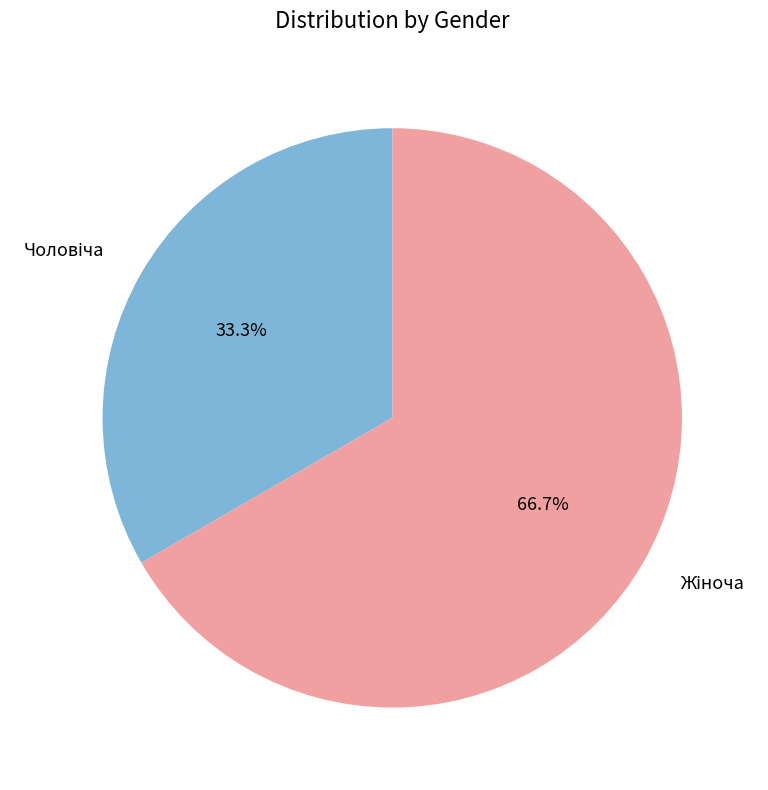

True or false: Чоловіча accounts for 28% of the total.

False